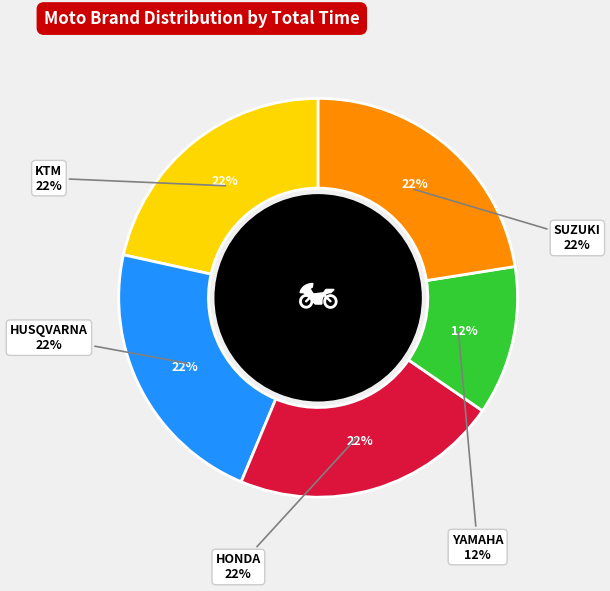

Which has a higher value, KTM or SUZUKI?

SUZUKI